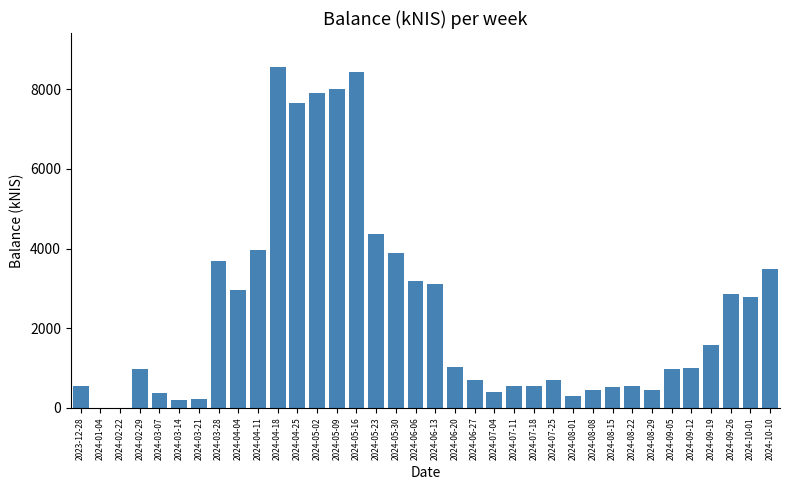

What is the maximum value shown in the chart?

8554.1